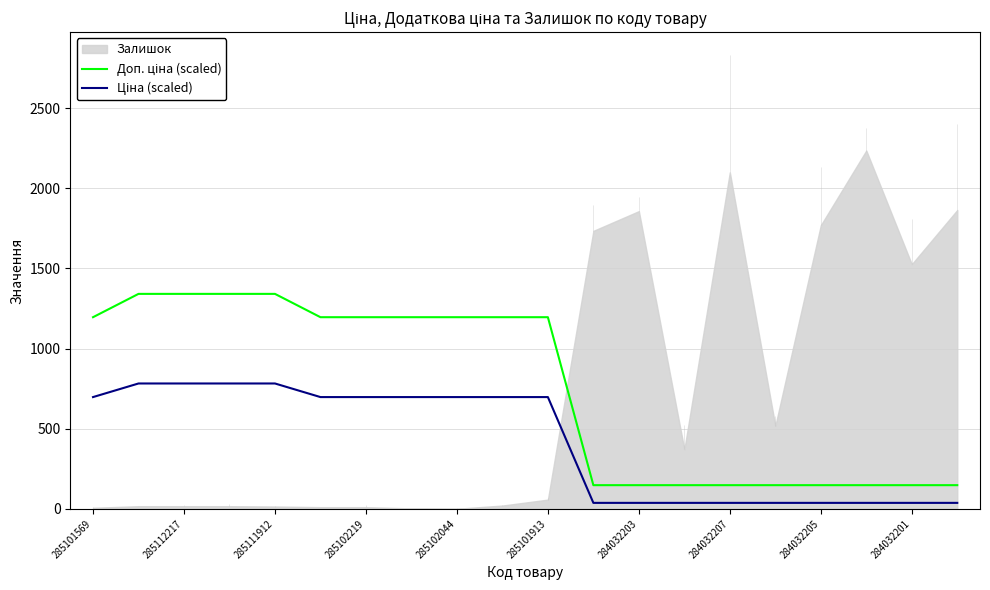

What is the sum of all Ціна (scaled) values?

8350.2